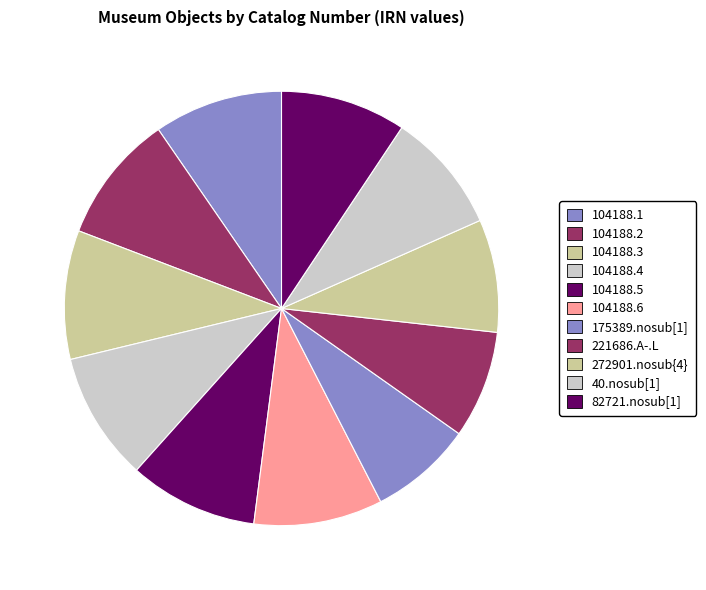

To the nearest percent, what percentage of the pie is 104188.4?

10%